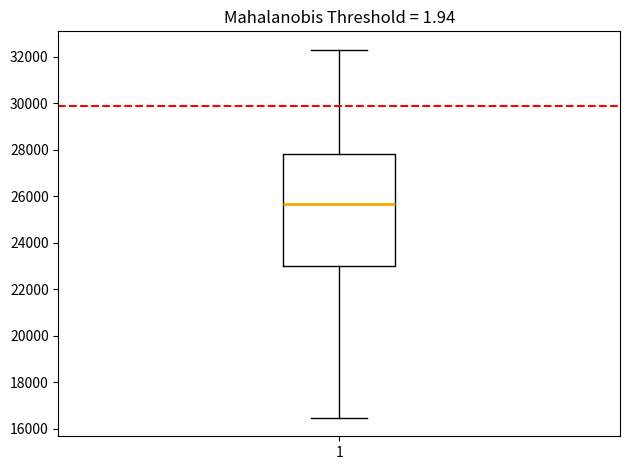

Transcribe this box plot: give where the median line is, the range the box spans, and where the two whiskers end, as read against the y-axis. The values are not printed on the chart, so give them approximately, as read against the axis.

median 25600, box 23000 to 27800, whiskers 16400 to 32400